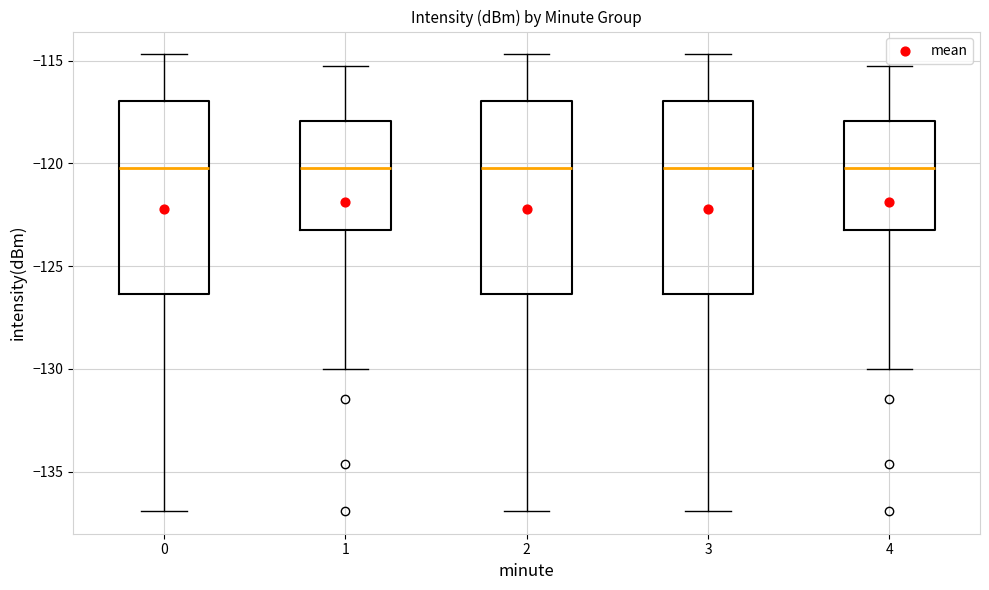

Reading left to right, read every box against the y-axis: the position of its median line, the range the box covers, and the ends of its whiskers. The values are not printed on the chart, so give them approximately, as read against the axis.

0: median -120.0, box -126.5 to -117.0, whiskers -137.0 to -114.5
1: median -120.0, box -123.0 to -118.0, whiskers -130.0 to -115.0
2: median -120.0, box -126.5 to -117.0, whiskers -137.0 to -114.5
3: median -120.0, box -126.5 to -117.0, whiskers -137.0 to -114.5
4: median -120.0, box -123.0 to -118.0, whiskers -130.0 to -115.0